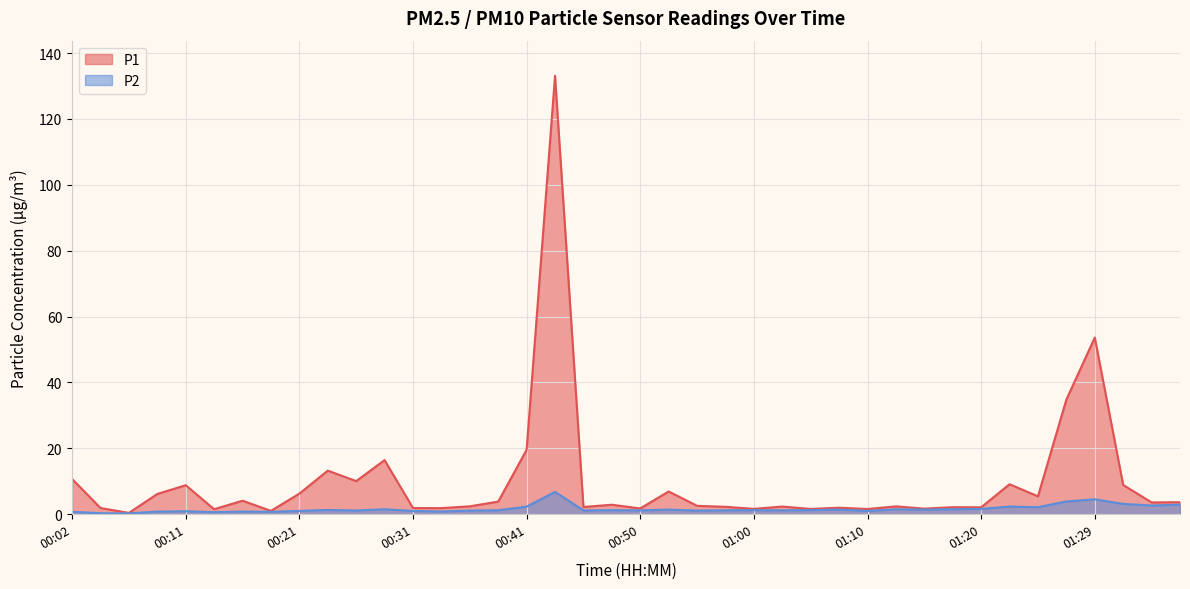

True or false: P1 has a value of 1.9 at 00:31.

True